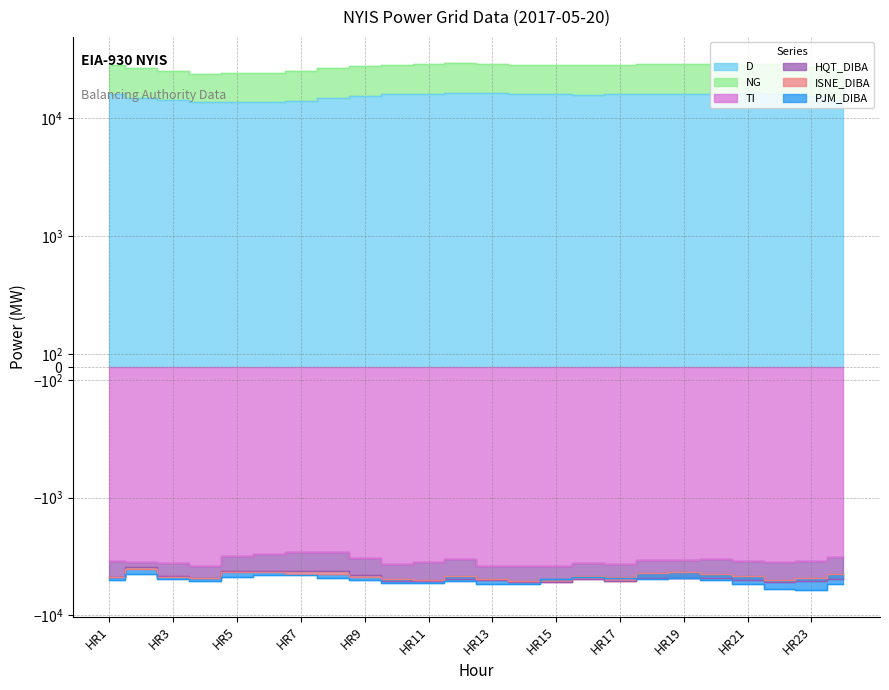

Which series changed the most between HR1 and HR23?

NG